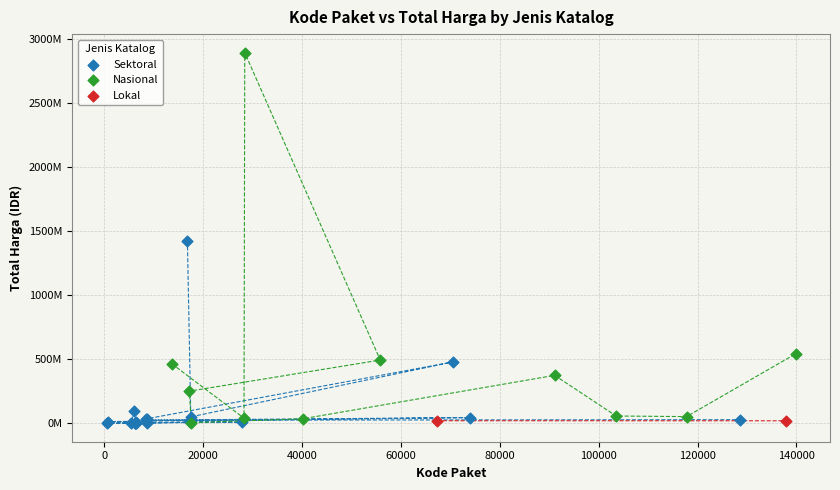

What are all the series names shown in the legend?

Sektoral, Nasional, Lokal